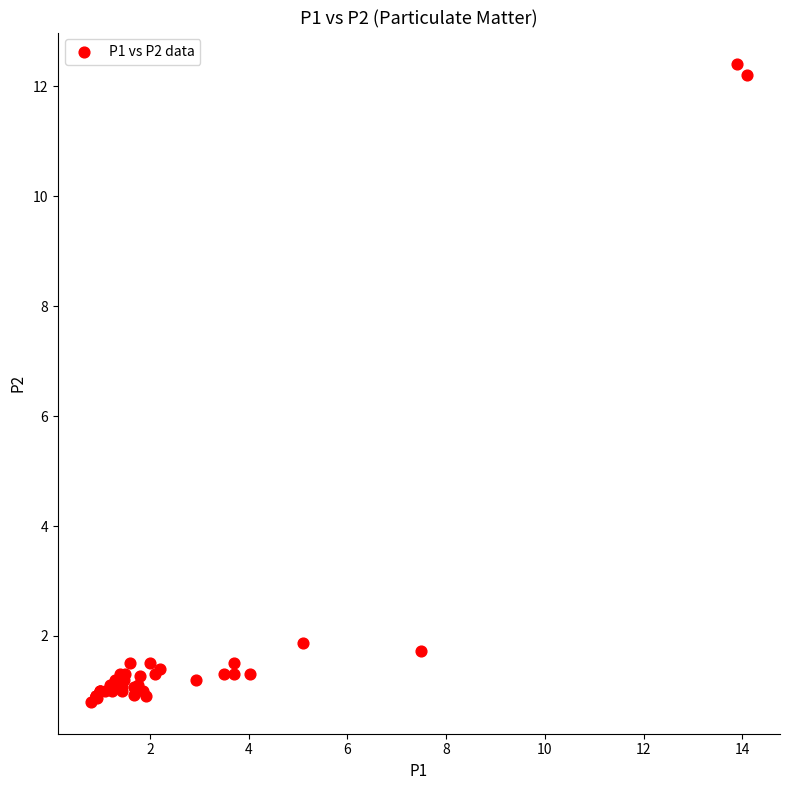

What Y value in the scatter plot is closest to 6?

1.9